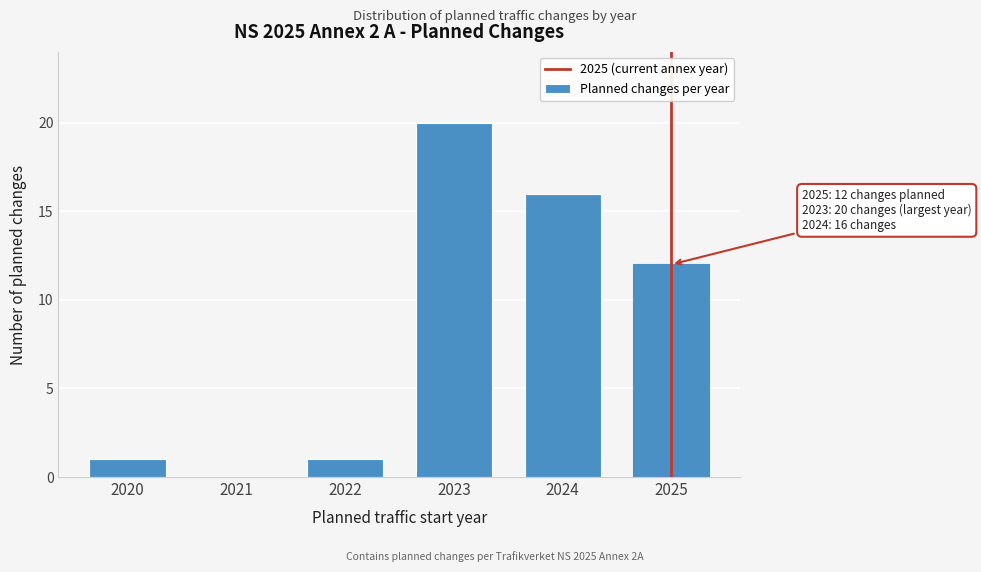

Reading left to right, what are all the values shown in this chart?

2020=1	2021=0	2022=1	2023=20	2024=16	2025=12